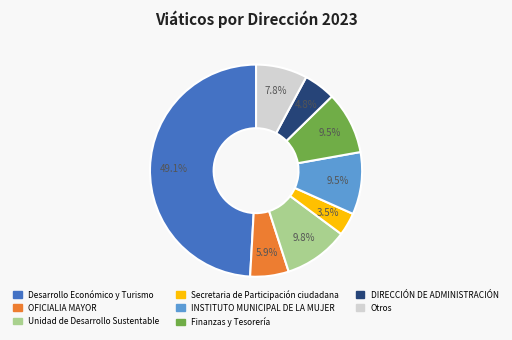

Is there any slice that represents more than half of the pie?

No